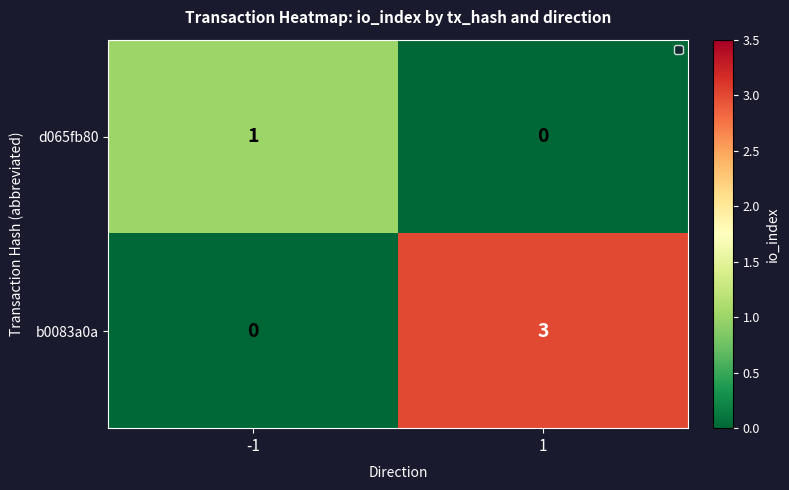

Which series has the widest spread of values?

b0083a0a